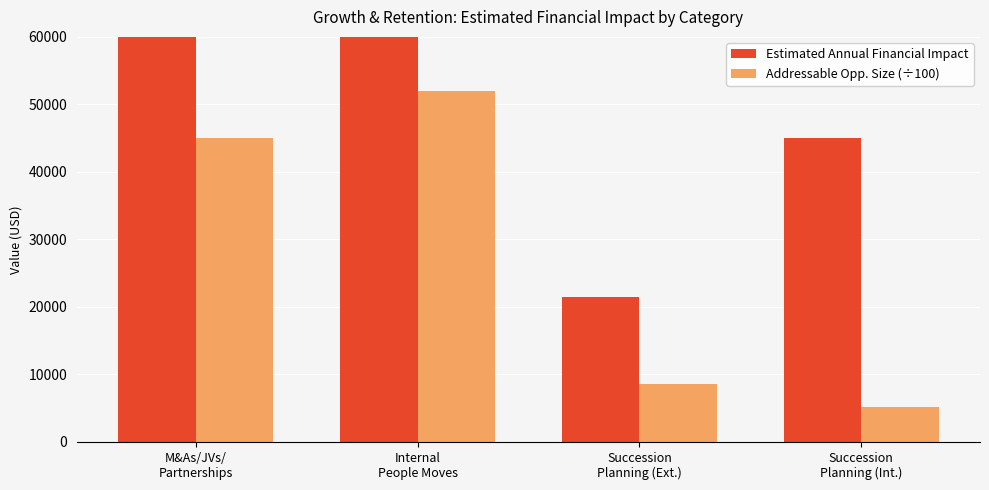

What is the label of the 3rd bar from the left?

Succession
Planning (Ext.)